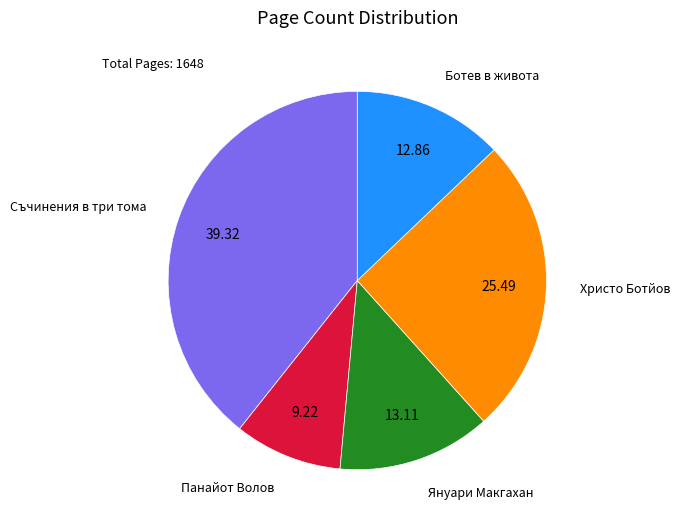

Does any single category account for the majority?

No